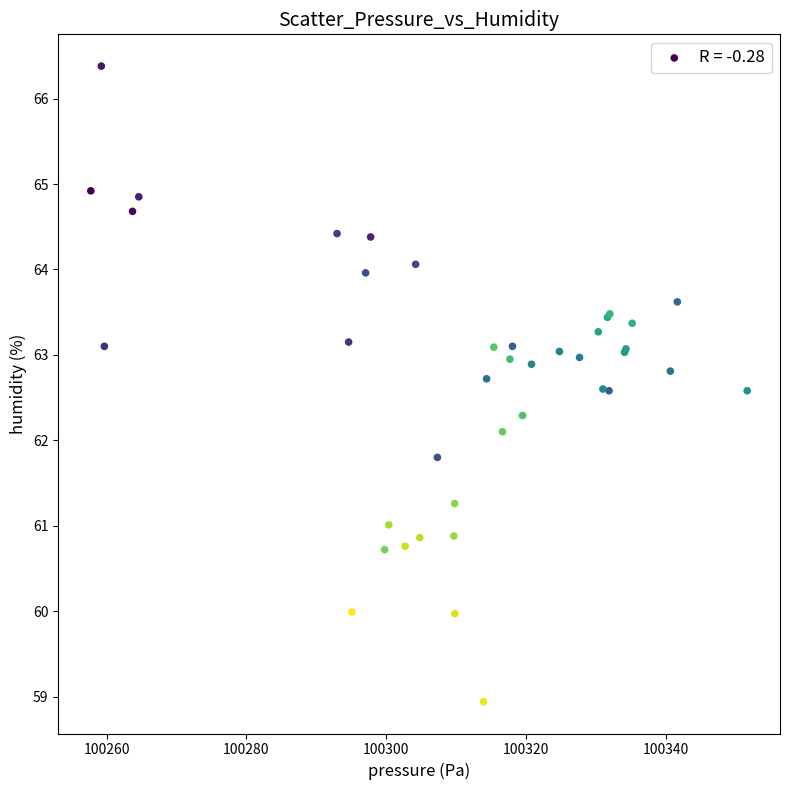

What Y value in the scatter plot is closest to 62?

62.1